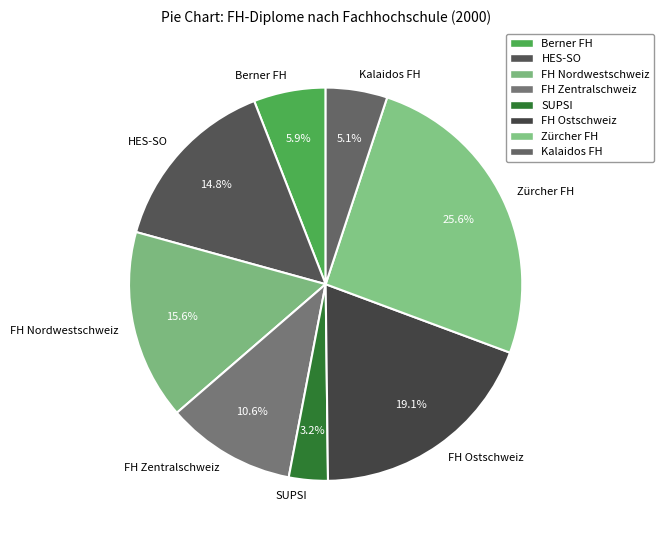

Rank the categories by value from highest to lowest.

Zürcher FH, FH Ostschweiz, FH Nordwestschweiz, HES-SO, FH Zentralschweiz, Berner FH, Kalaidos FH, SUPSI